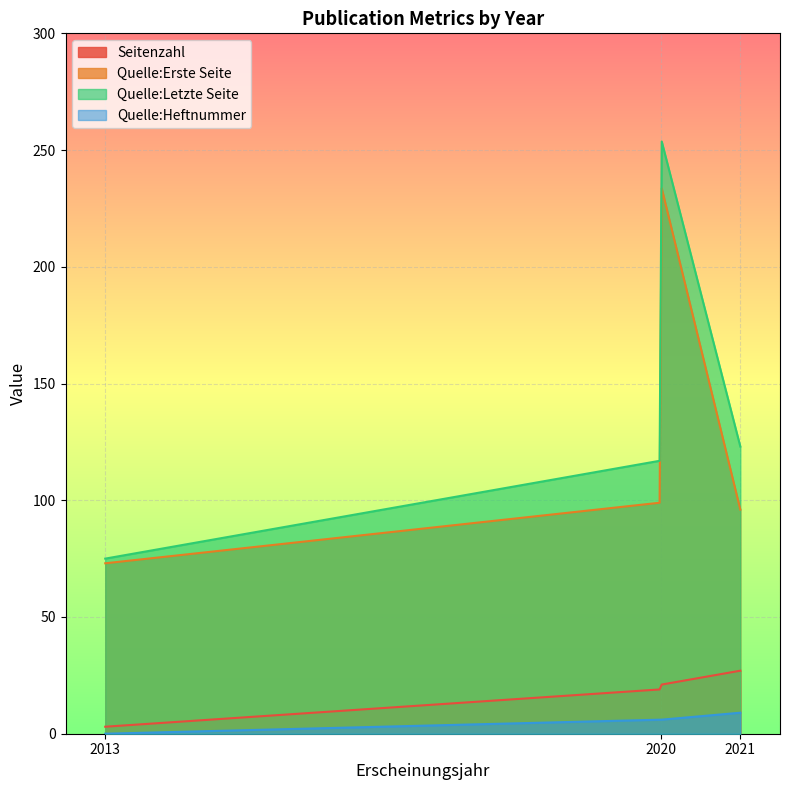

Where is Quelle:Letzte Seite nearest to the value 165?

2021